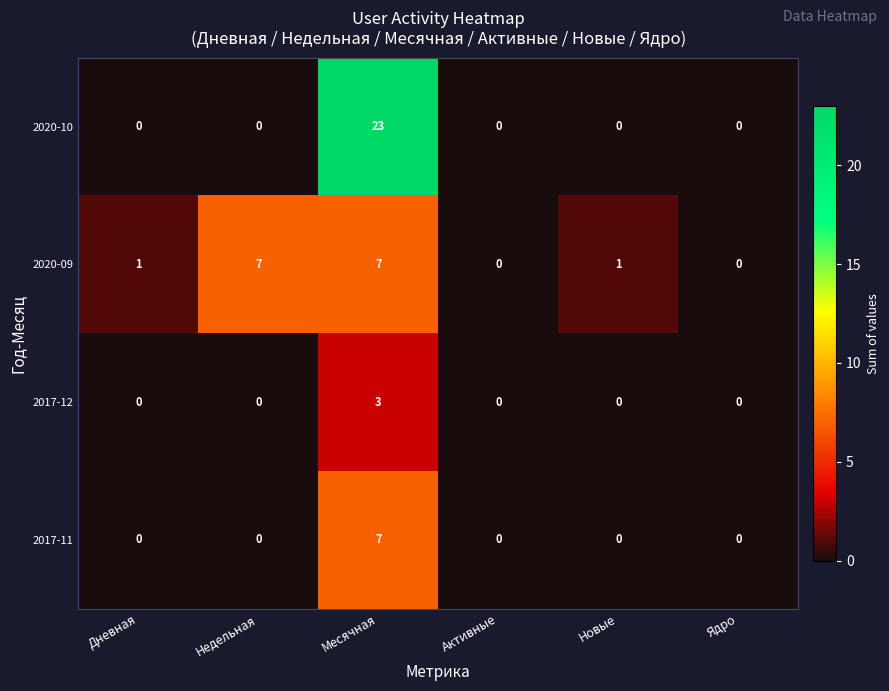

Reading left to right, list all the values displayed in this chart.

2020-10: 0	0	23	0	0	0
2020-09: 1	7	7	0	1	0
2017-12: 0	0	3	0	0	0
2017-11: 0	0	7	0	0	0